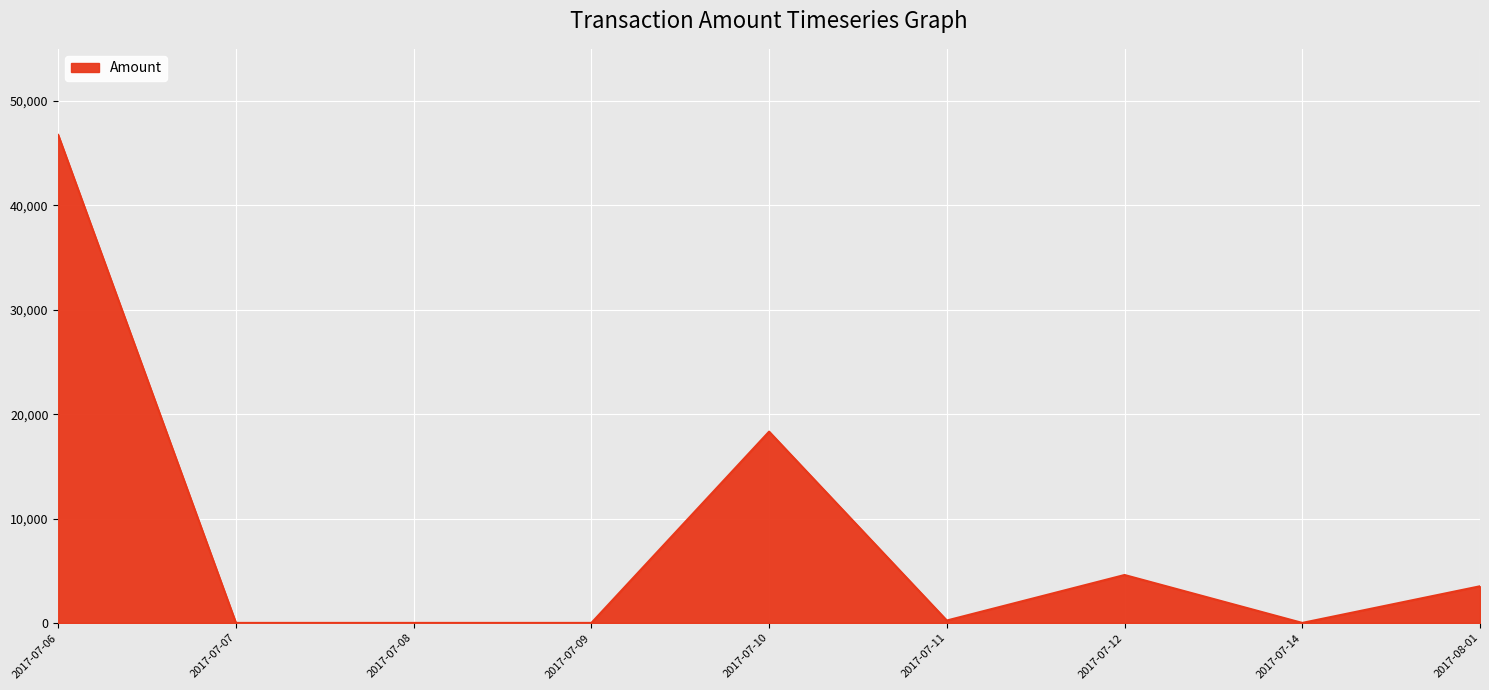

Does the chart display data point markers on the line(s)?

No